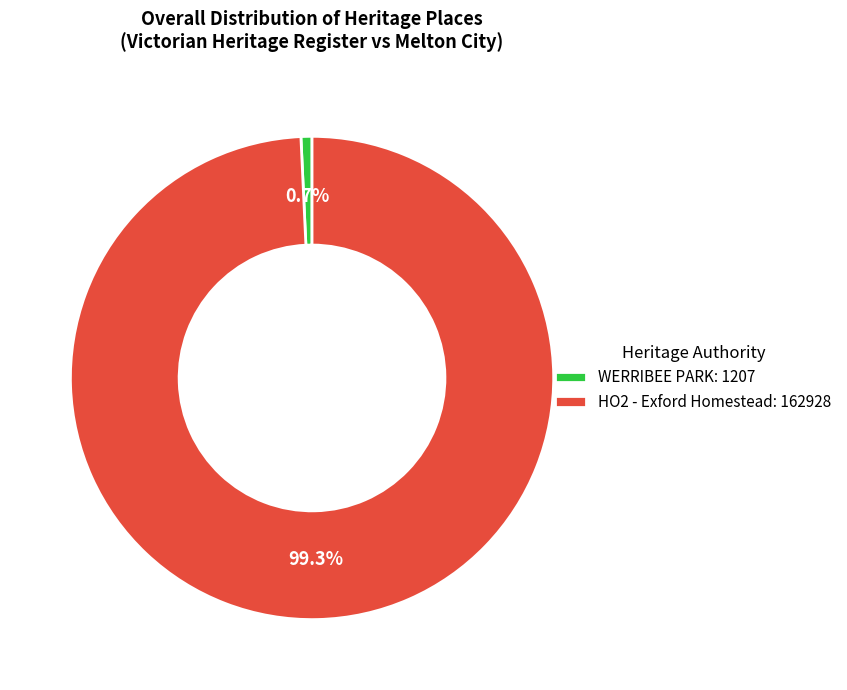

How many slices are in this pie chart?

2